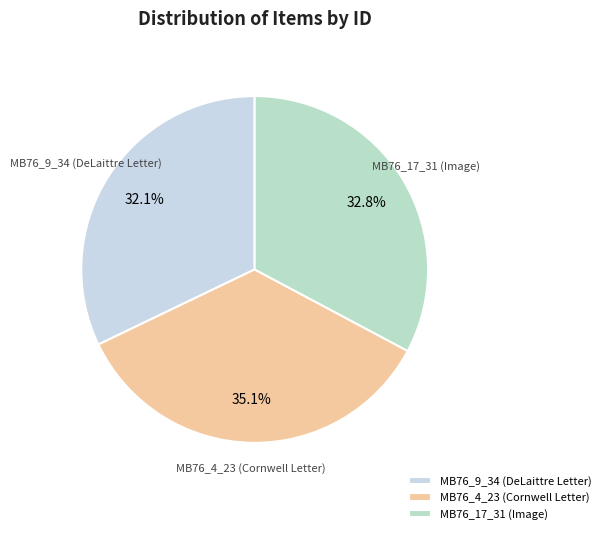

Which slice is the smallest?

MB76_9_34 (DeLaittre Letter)